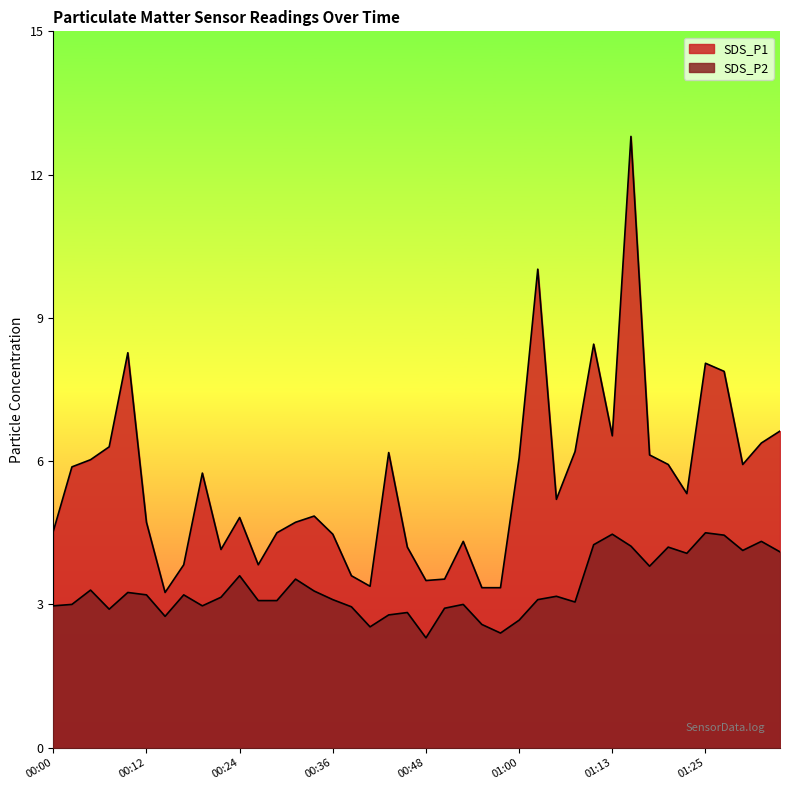

Is the value of SDS_P1 at 01:08 greater than the value of SDS_P2 at 00:26?

Yes